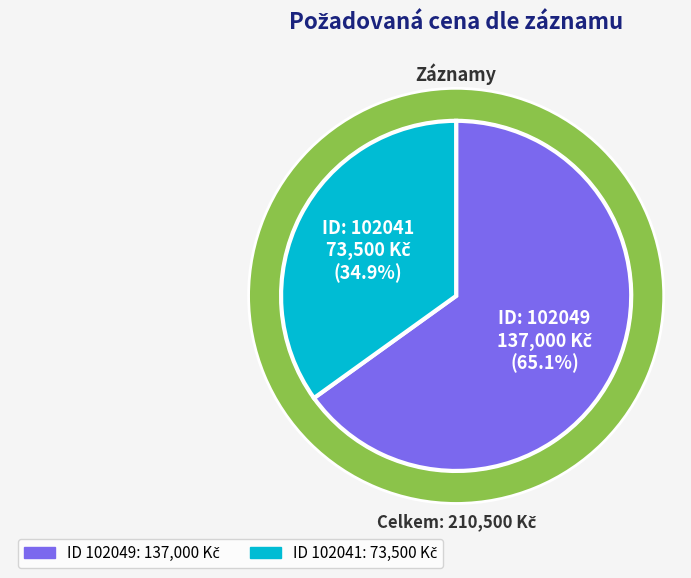

To the nearest percent, what is the combined percentage of 102041 and 102049?

100%